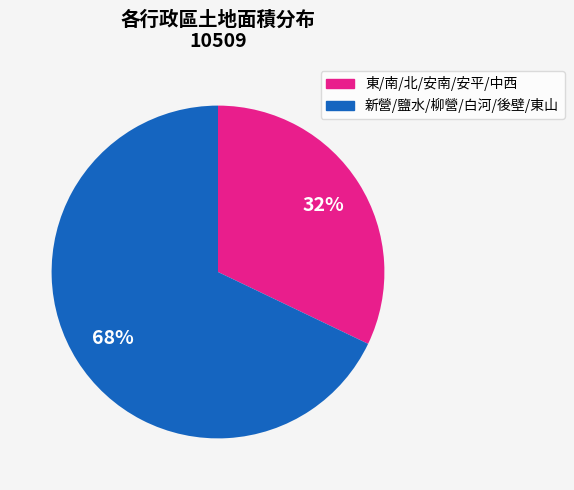

How many segments does this pie chart have?

2